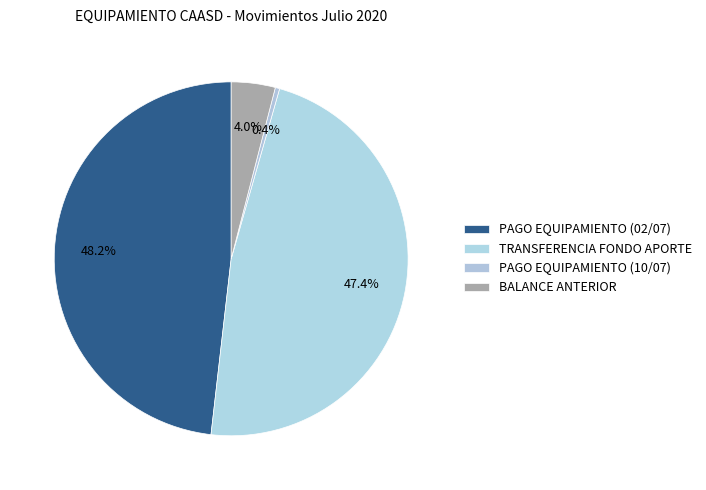

Combined, what portion of the pie is PAGO EQUIPAMIENTO (02/07) and TRANSFERENCIA FONDO APORTE?

95.6%